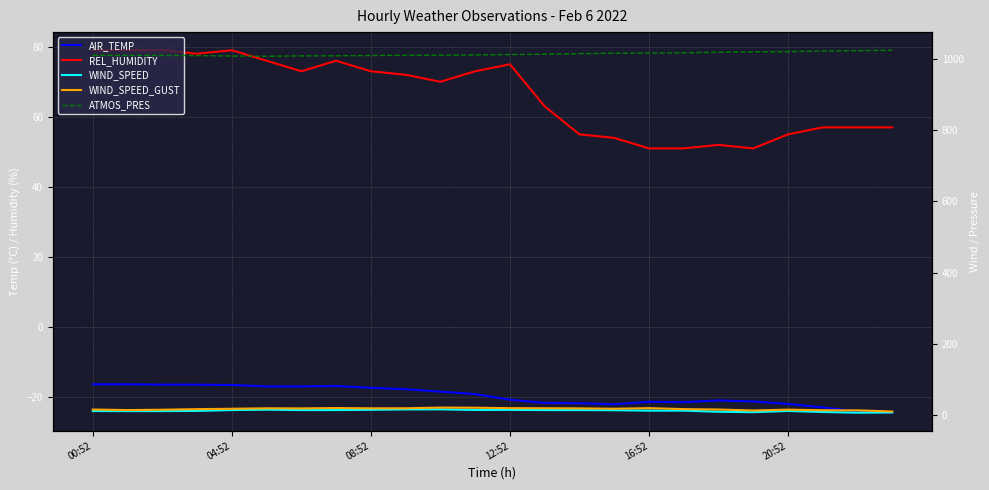

Is it true that AIR_TEMP equals -17.3 at 08:52?

True